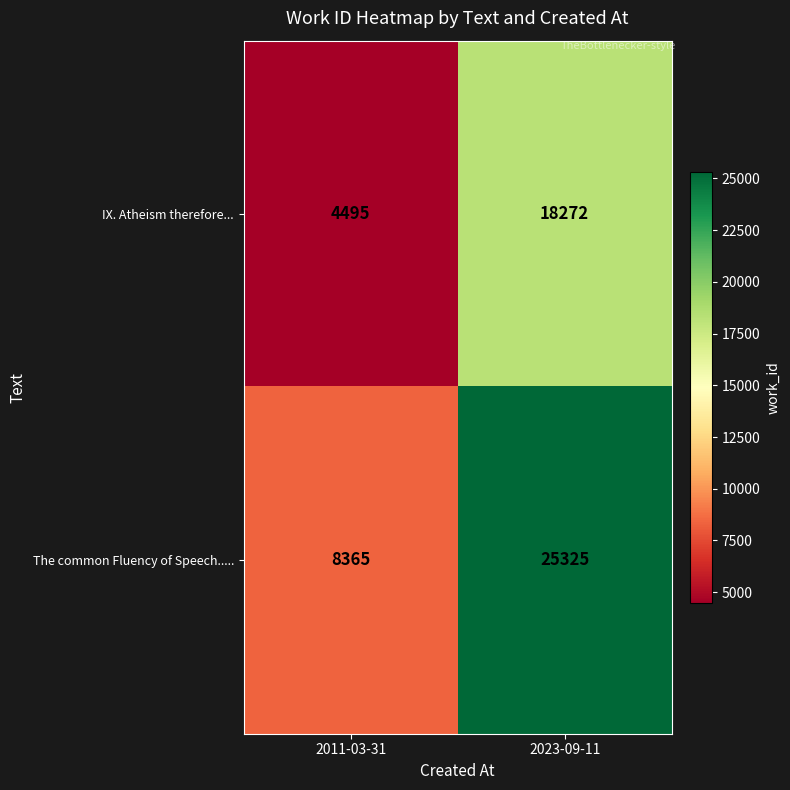

Count the number of data series in this chart.

2